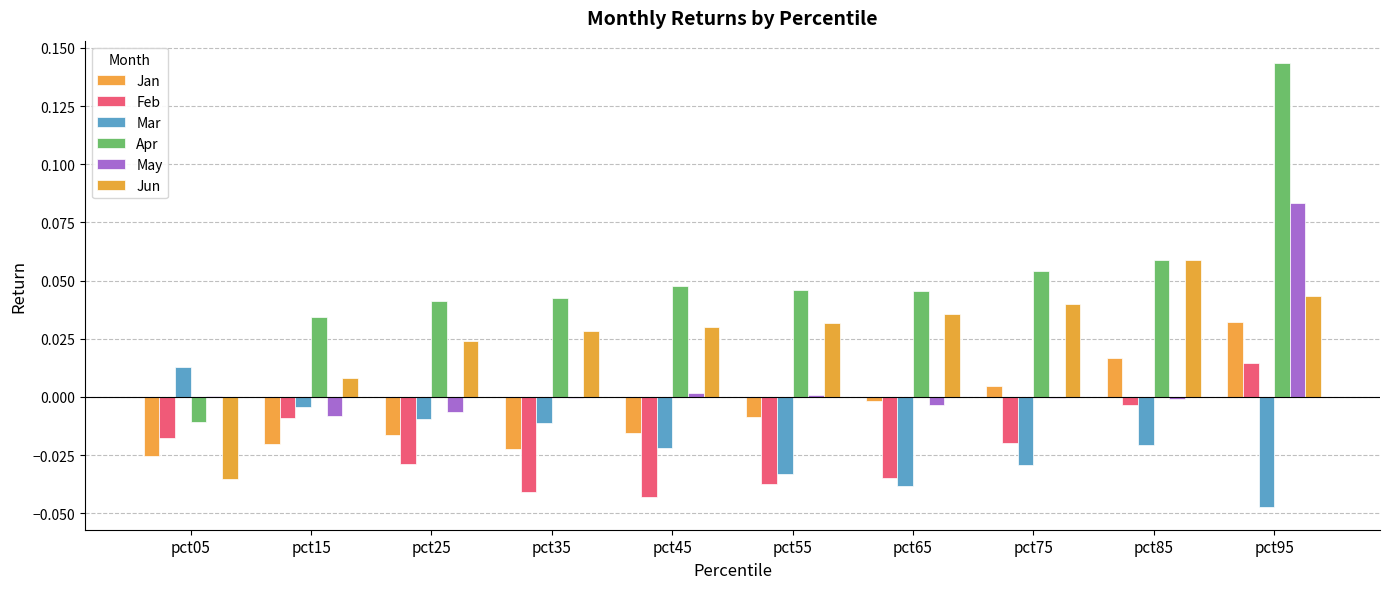

Are the bars grouped side by side (vs. stacked)?

Yes